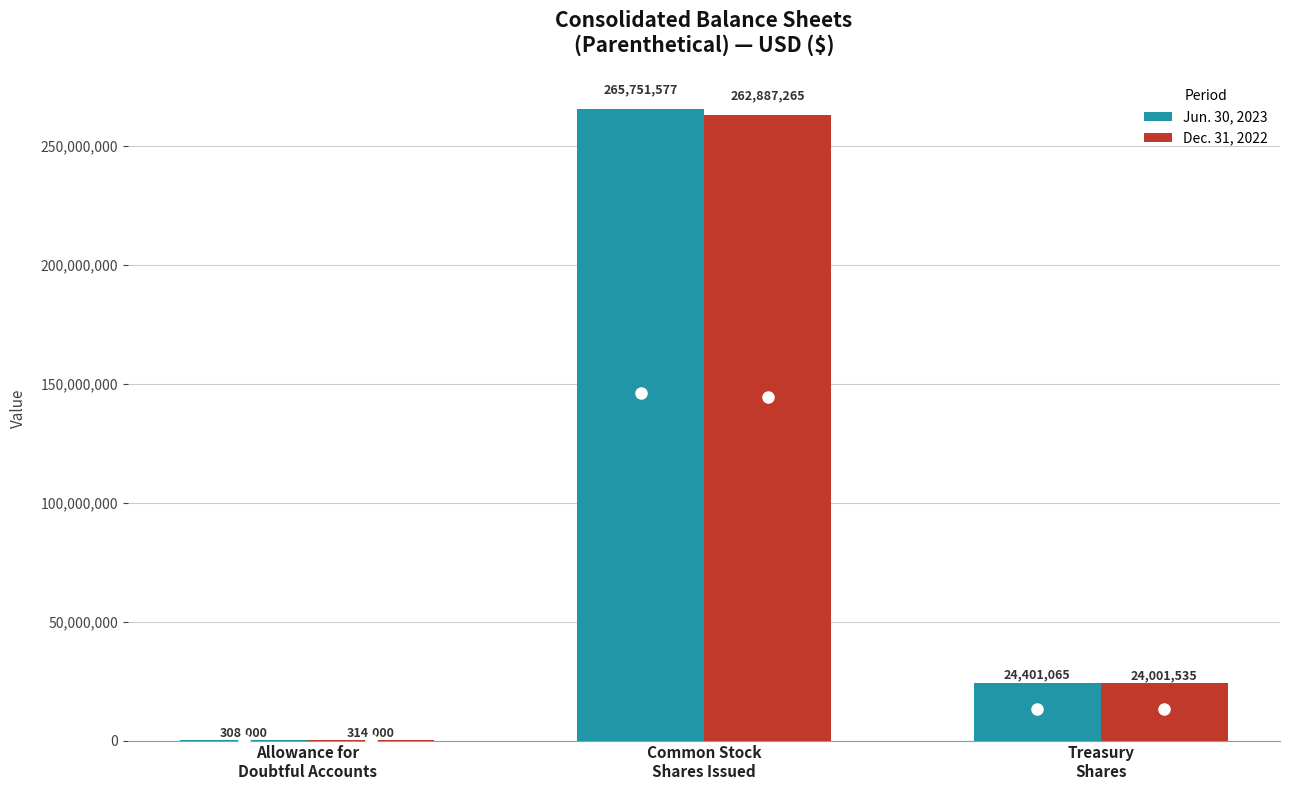

What are all the series names shown in the legend?

Jun. 30, 2023, Dec. 31, 2022